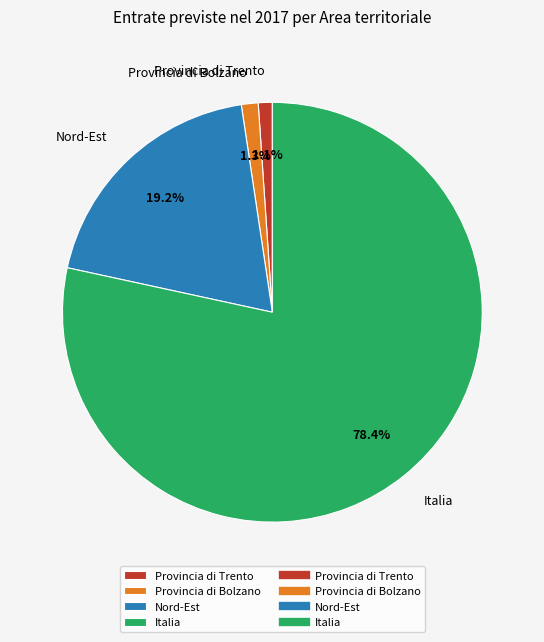

What is the majority slice?

Italia